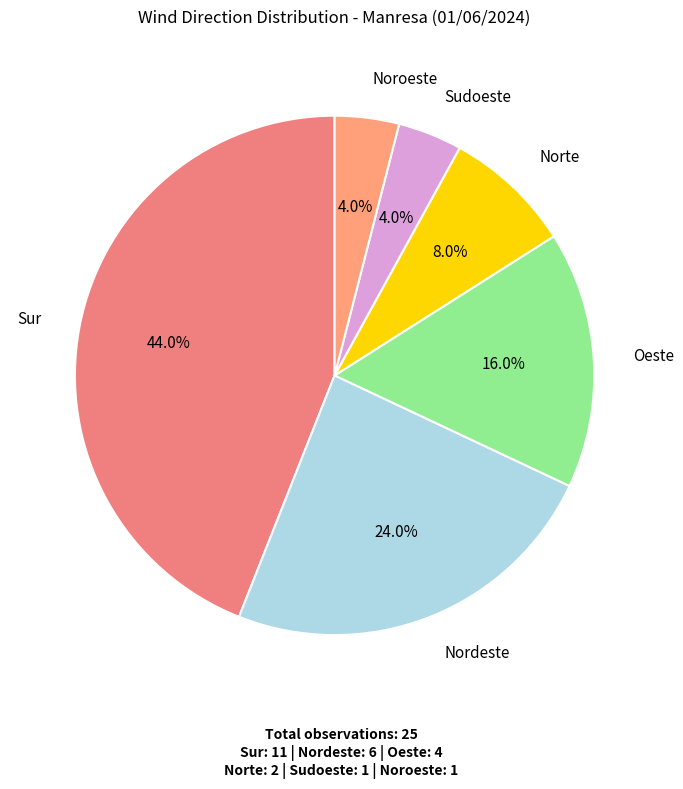

Is the sum of Oeste and Noroeste greater than half?

No